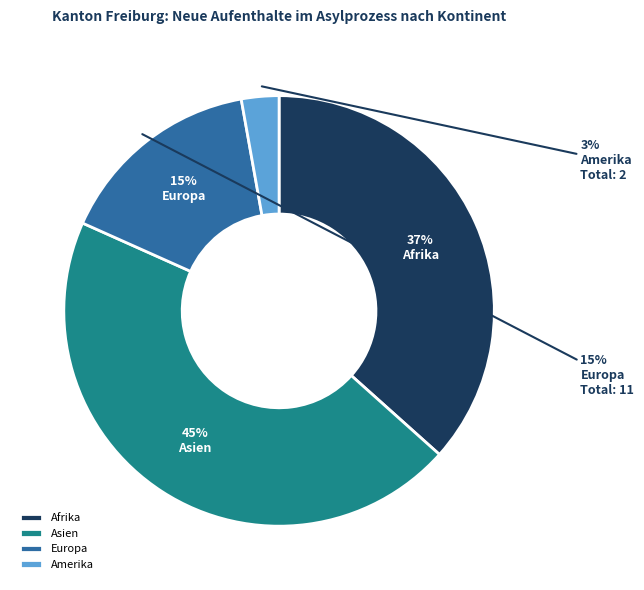

Approximately how many times larger is the value at Europa compared to Amerika?

5.5